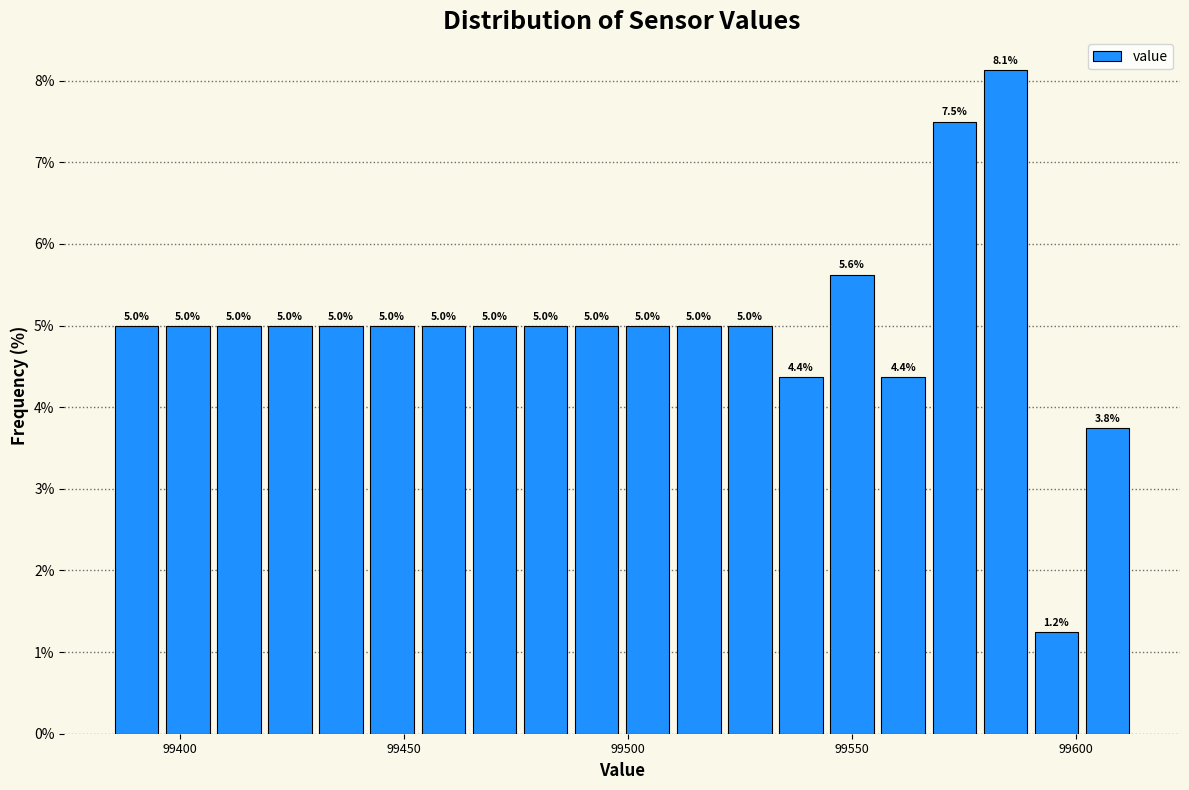

Read against the x-axis, roughly where is the centre of the tallest bar?

99585